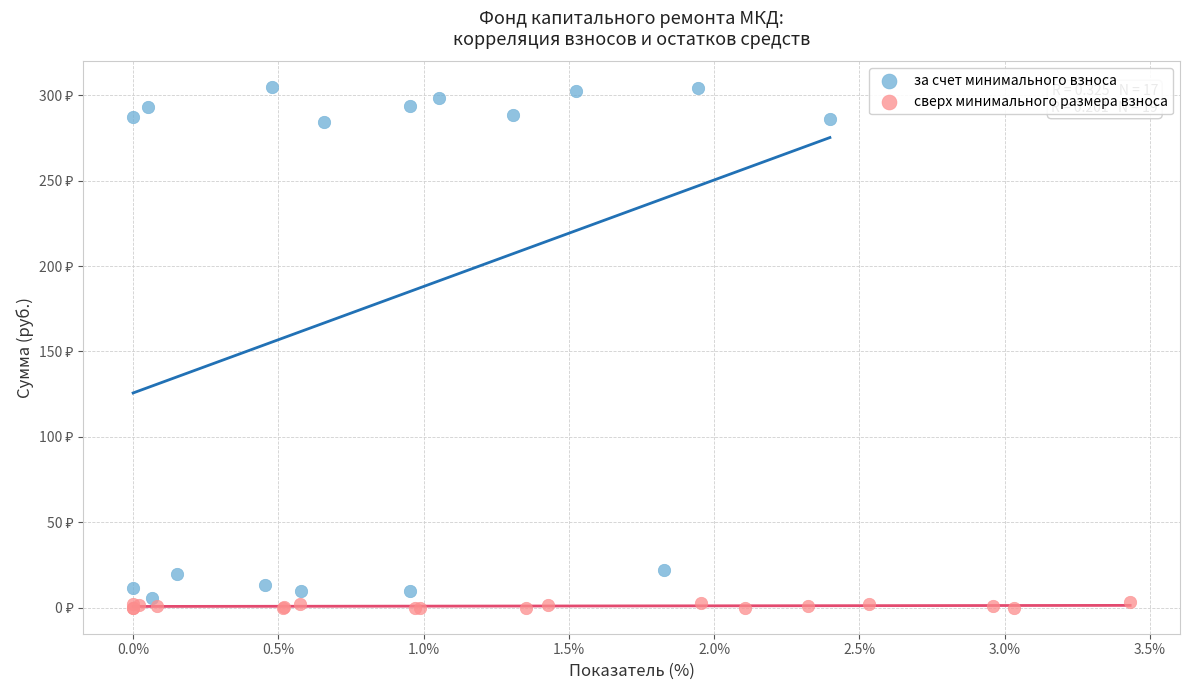

Which series contains the lowest Y value?

сверх минимального размера взноса